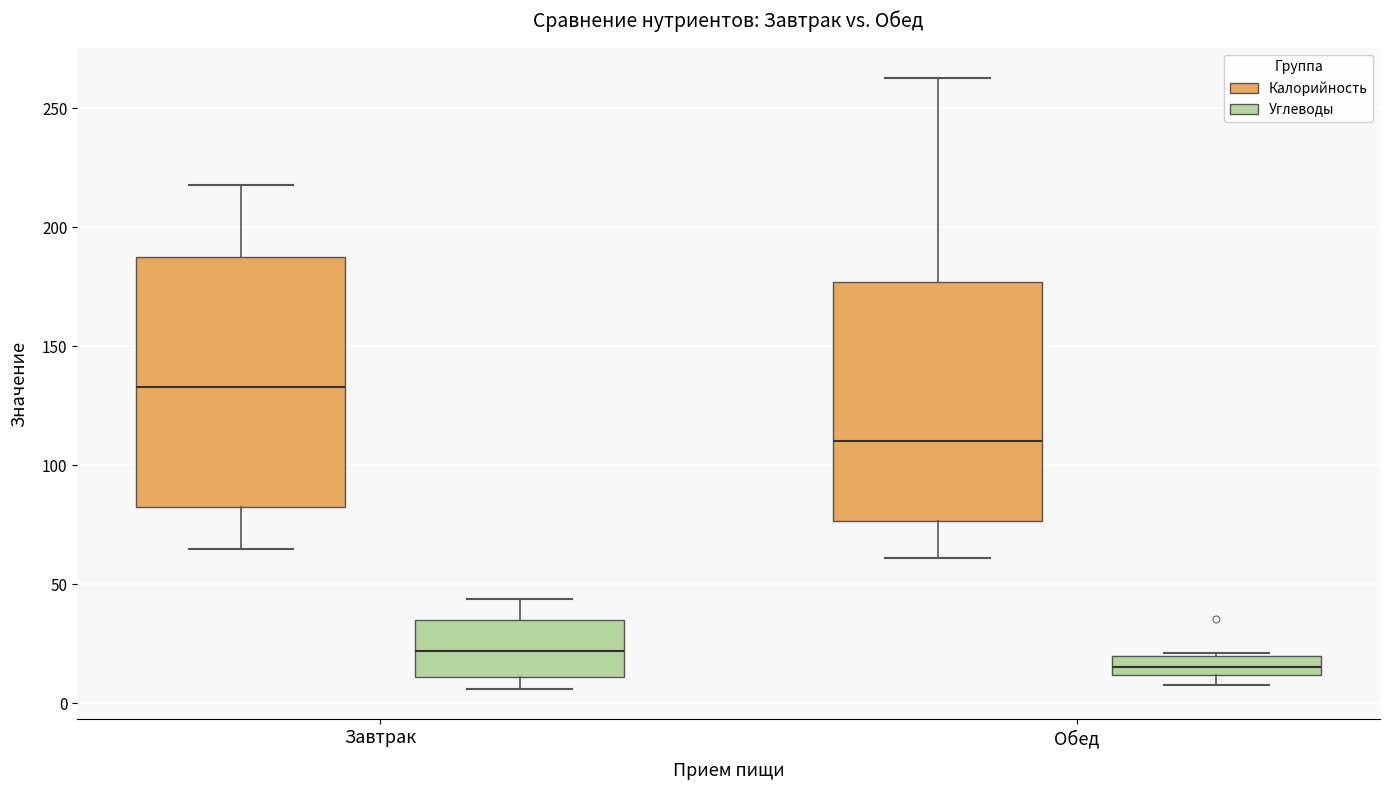

Reading left to right, read every box against the y-axis: the position of its median line, the range the box covers, and the ends of its whiskers. The values are not printed on the chart, so give them approximately, as read against the axis.

Завтрак (Калорийность): median 135, box 85 to 190, whiskers 65 to 220
Завтрак (Углеводы): median 20, box 10 to 35, whiskers 5 to 45
Обед (Калорийность): median 110, box 75 to 175, whiskers 60 to 265
Обед (Углеводы): median 15, box 10 to 20, whiskers 10 (below the box's lower edge) to 20